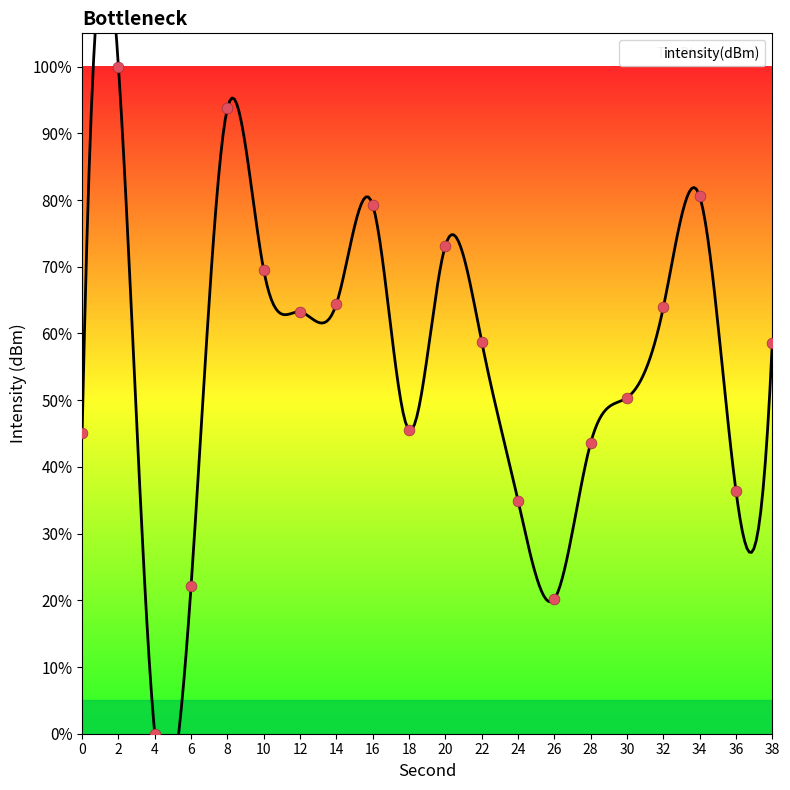

What is the change in value from 14 to 32?

-0.5